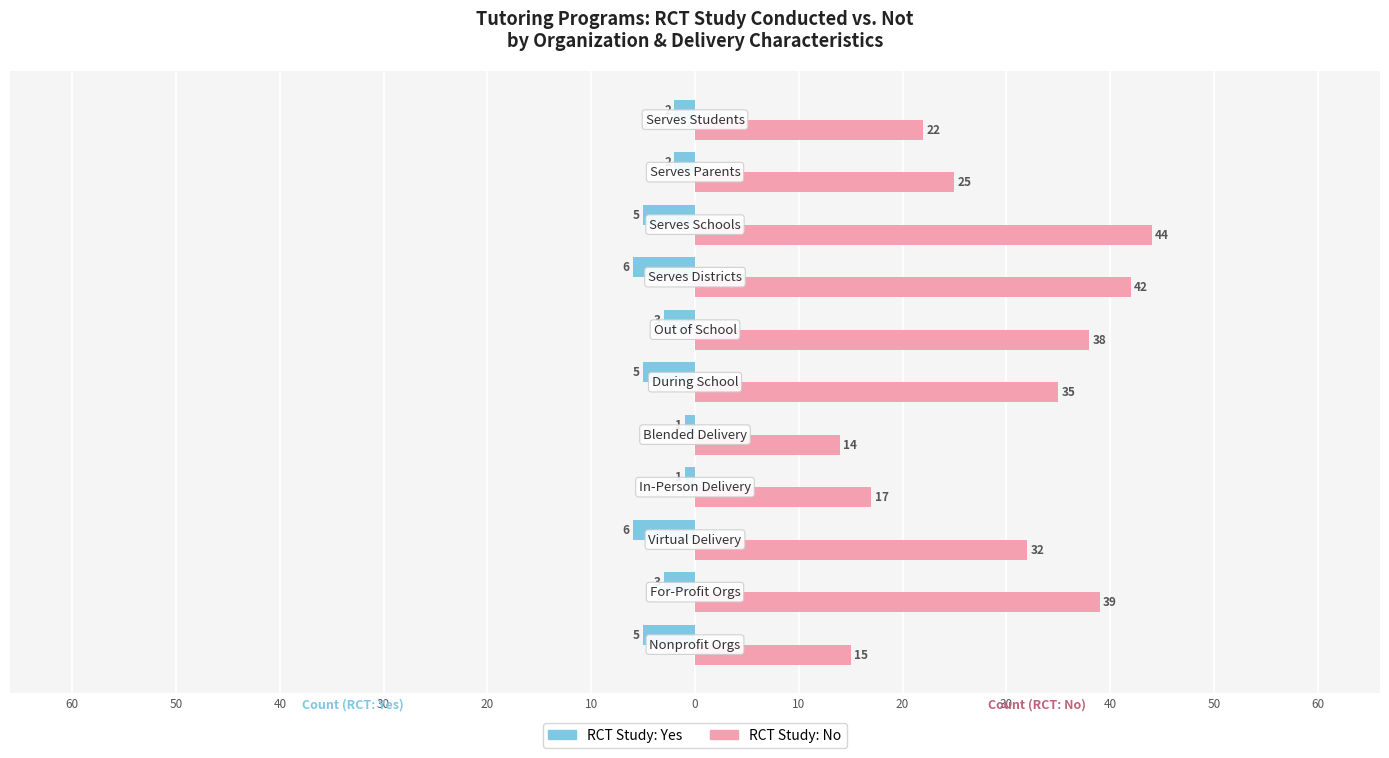

How many groups of bars are there?

11